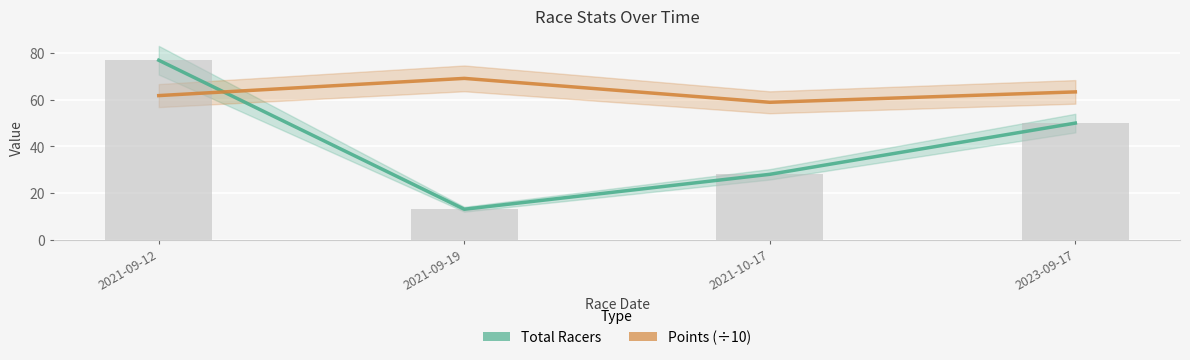

At which category is the sum across all series the highest?

2021-09-12